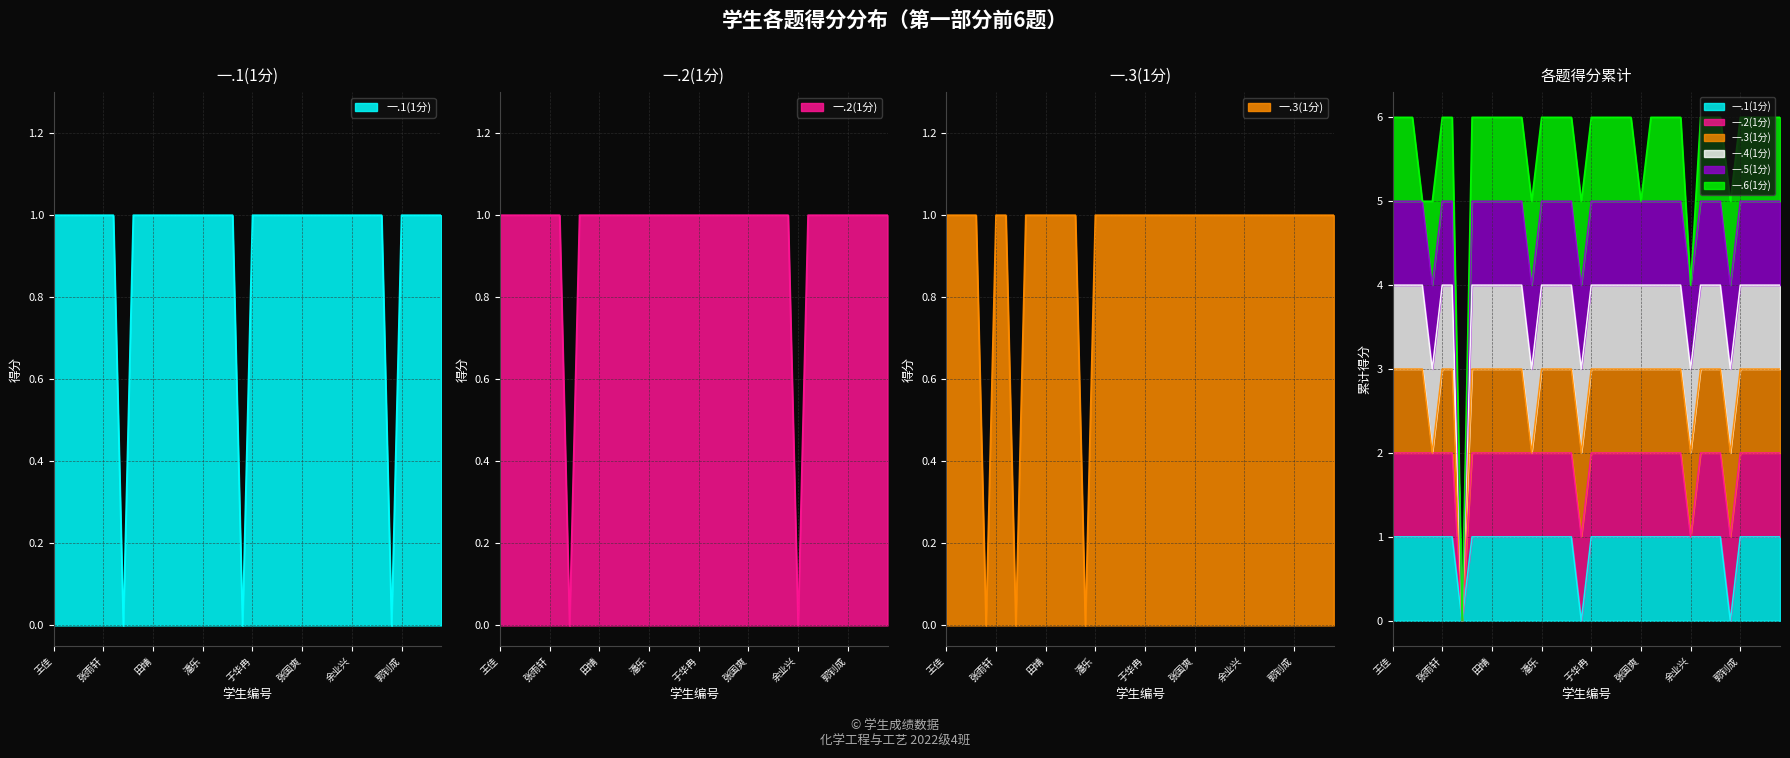

How many values in the 一.1(1分) series are below 1?

3